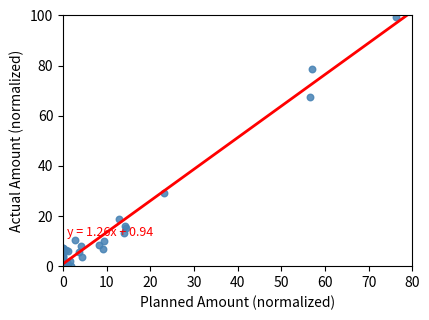

What Y value in the scatter plot is closest to 49?

67.3